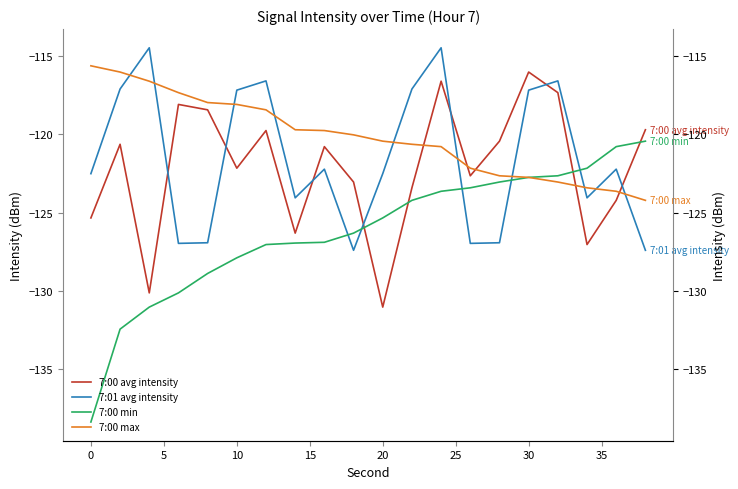

What is the lowest value of the 7:00 max series?

-124.2